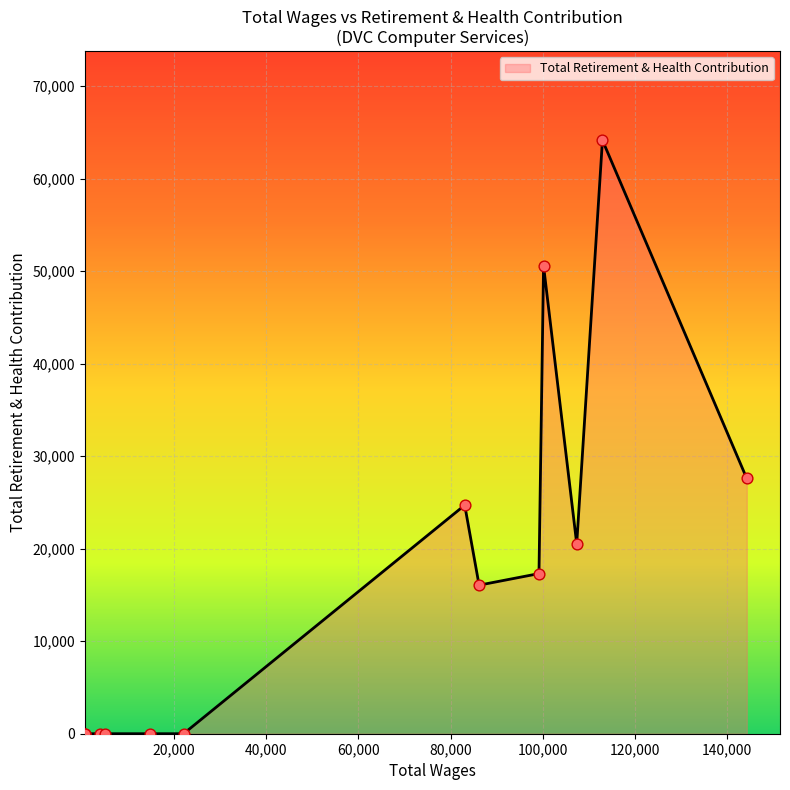

What is the maximum value shown in the chart?

64139